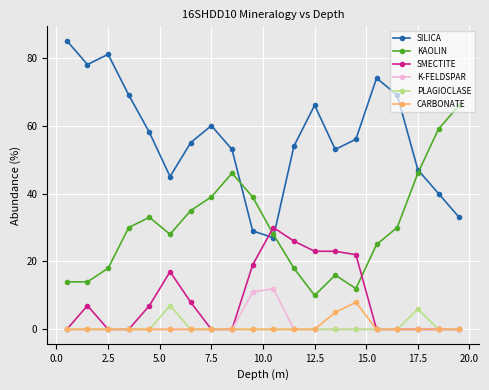

True or false: SILICA has more than 0 points higher than both neighbors.

True